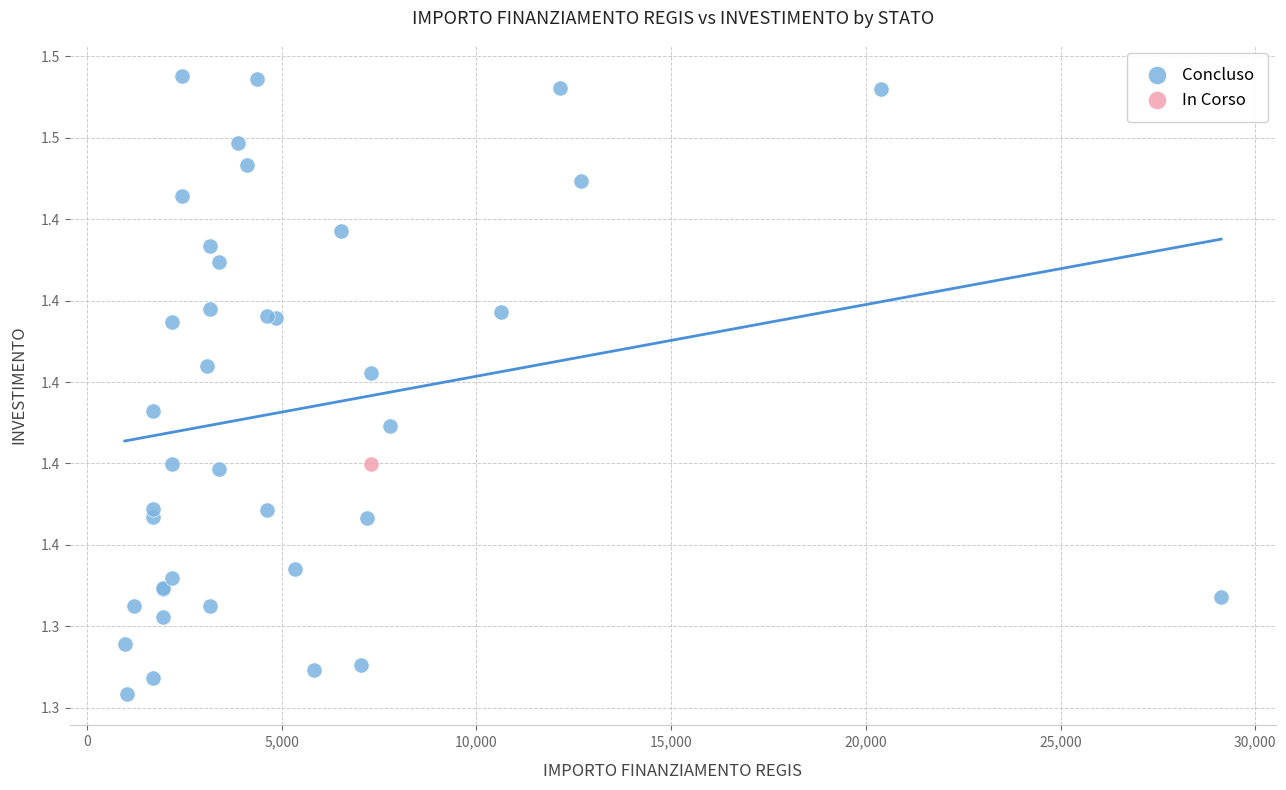

What are all the series names shown in the legend?

Concluso, In Corso